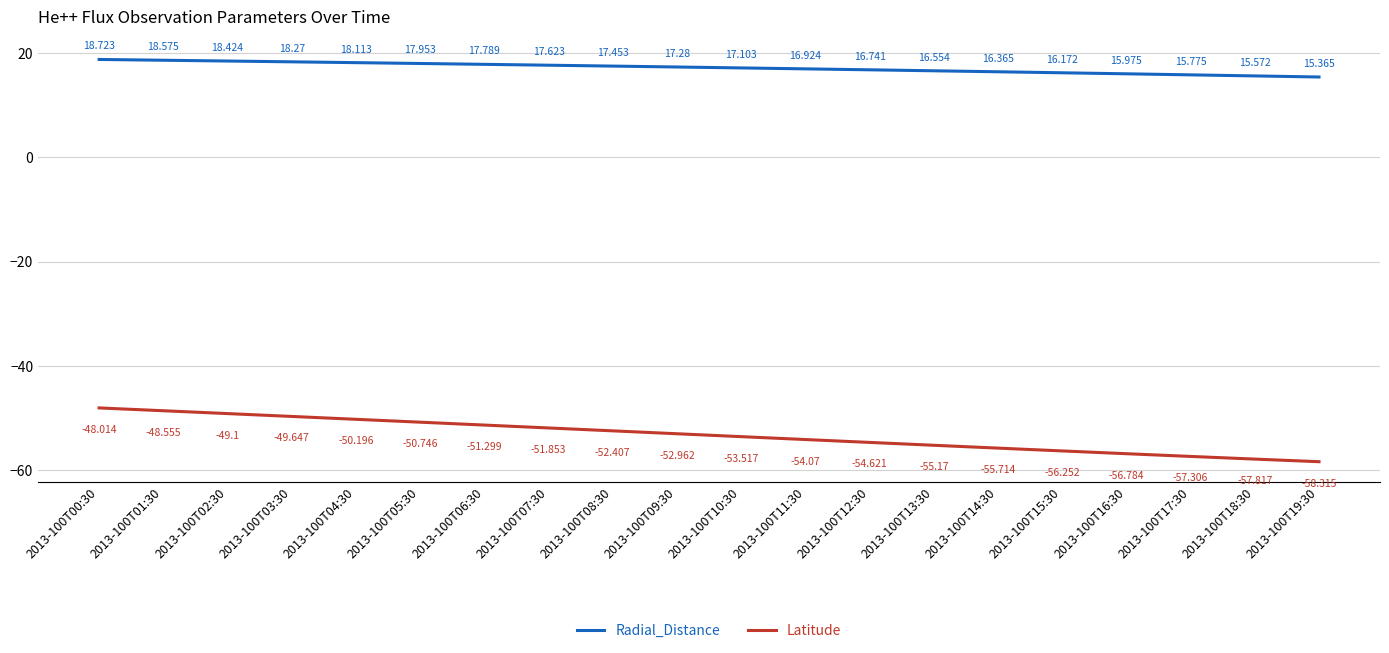

What is the minimum value for Radial_Distance?

15.4